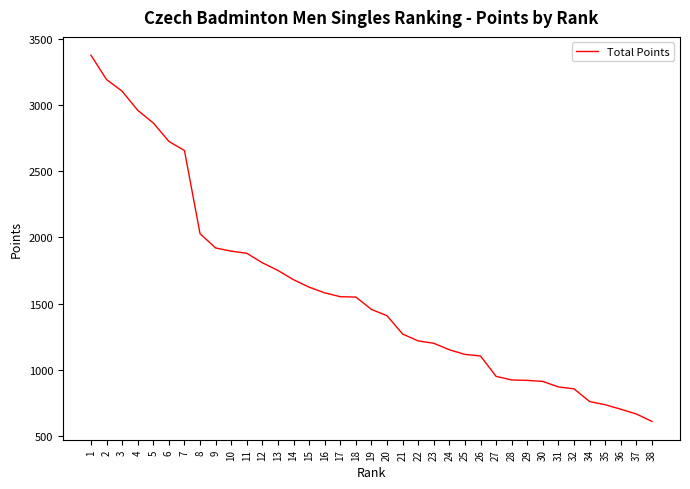

What is the value of the 11th point from the left?

1880